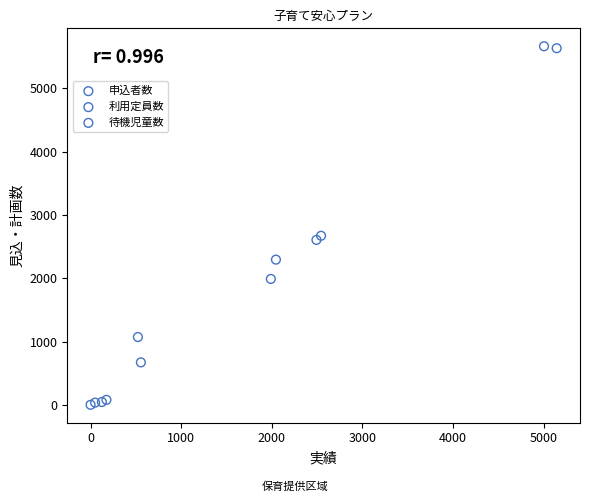

Which series reaches the minimum Y coordinate?

待機児童数